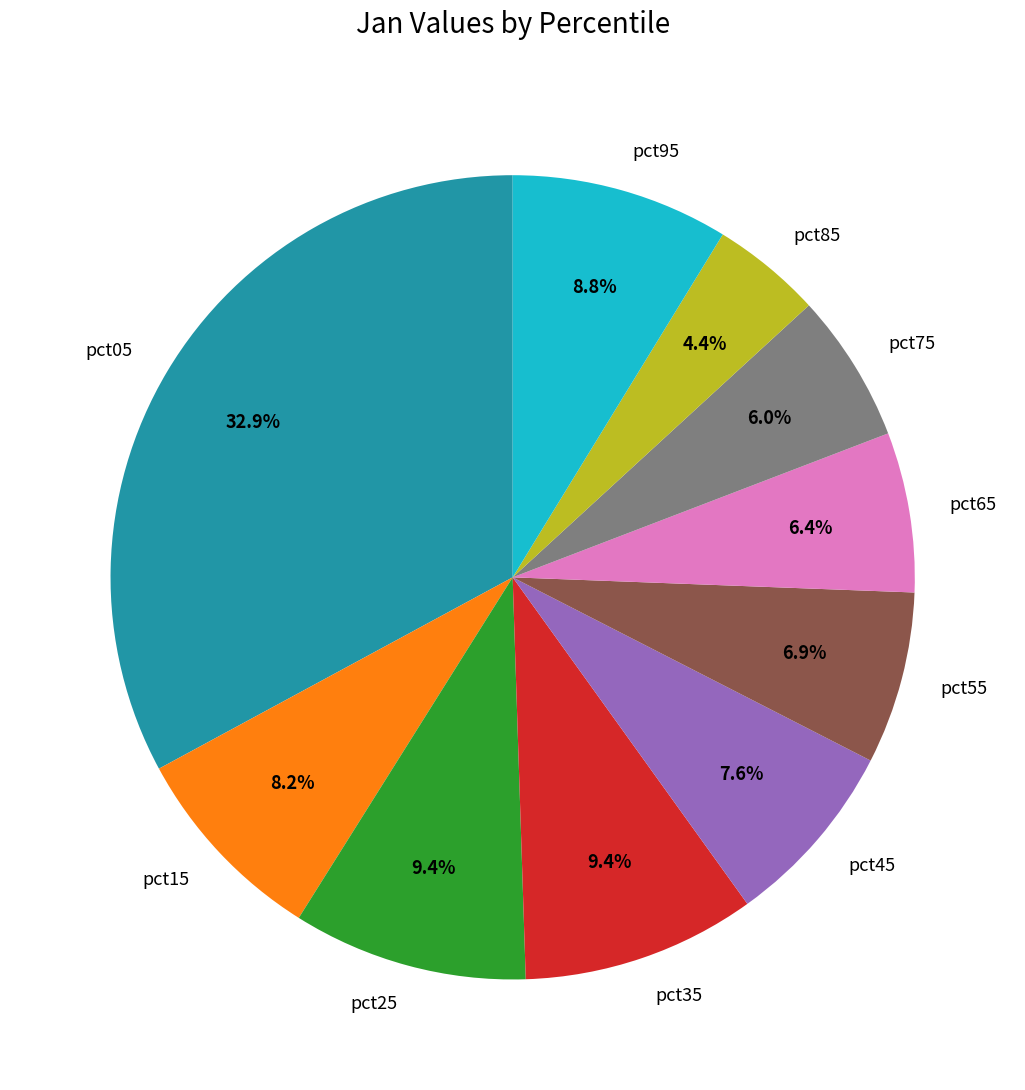

Approximately how many times larger is the value at pct45 compared to pct05?

0.2